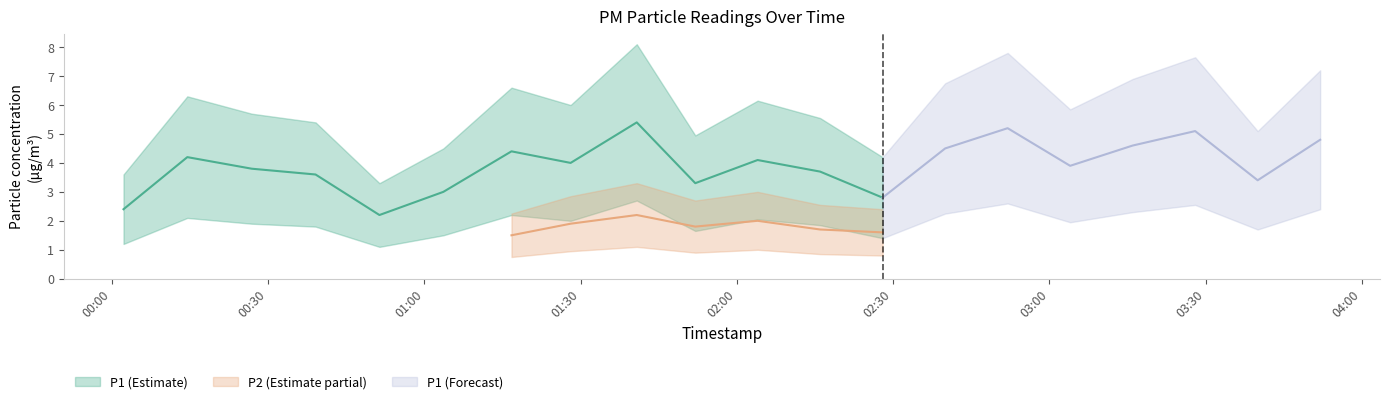

What is the label of the 11th point from the left?

2023-09-19T02:04:00